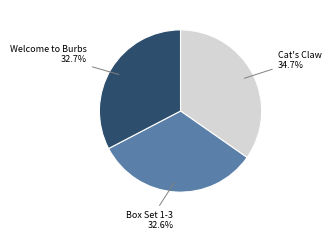

Is there any slice that represents more than half of the pie?

No